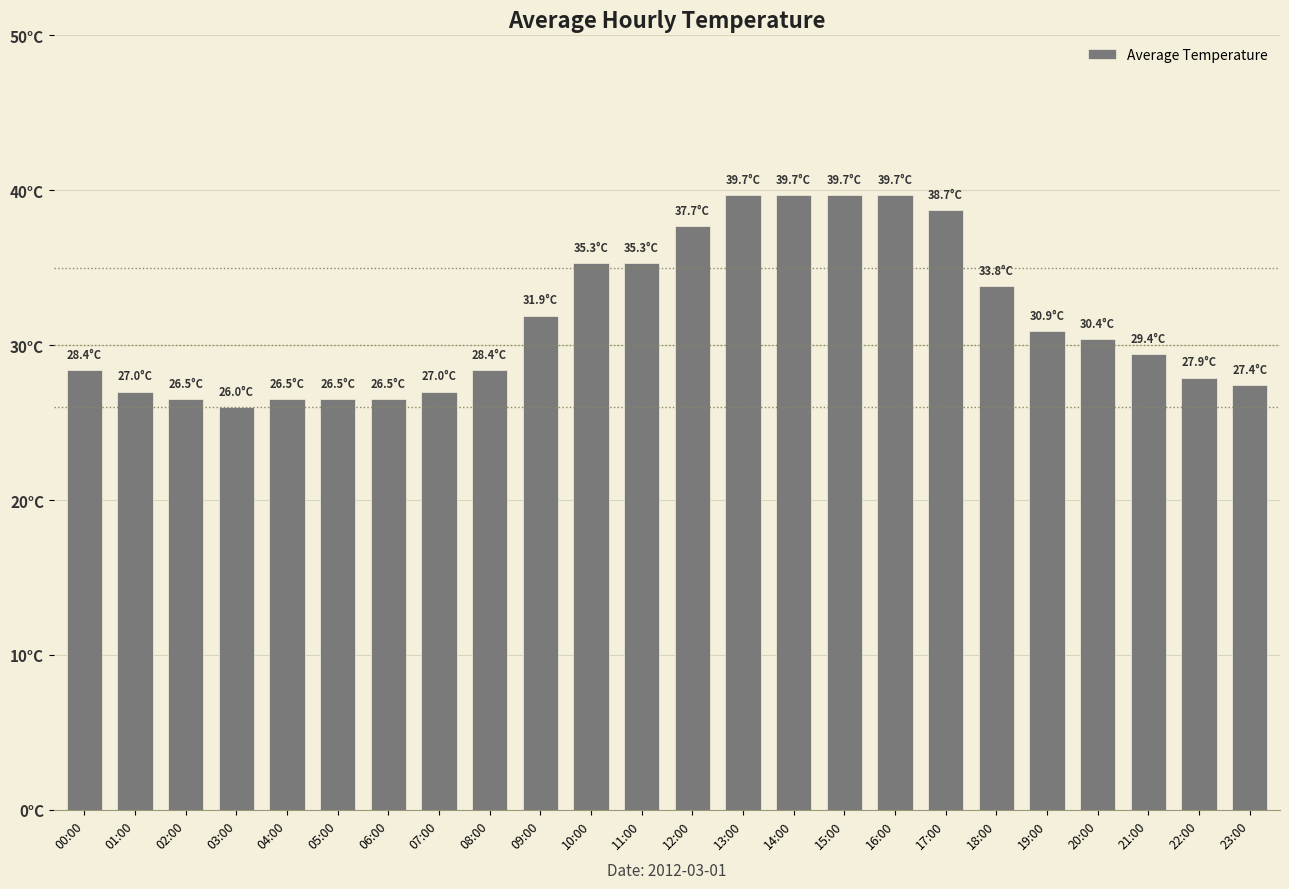

Where is the data nearest to the value 32?

09:00